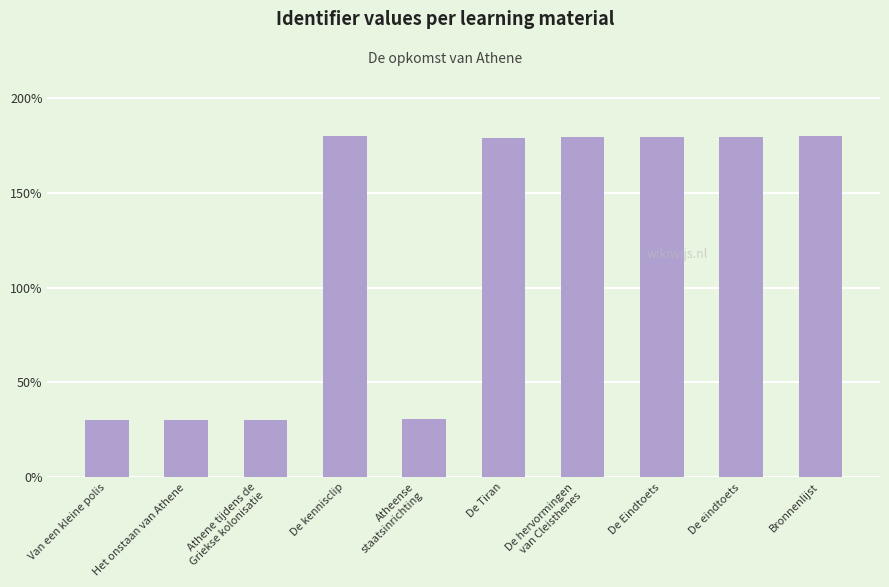

What is the change in value from De Tiran to De hervormingen
van Cleisthenes?

+0.8